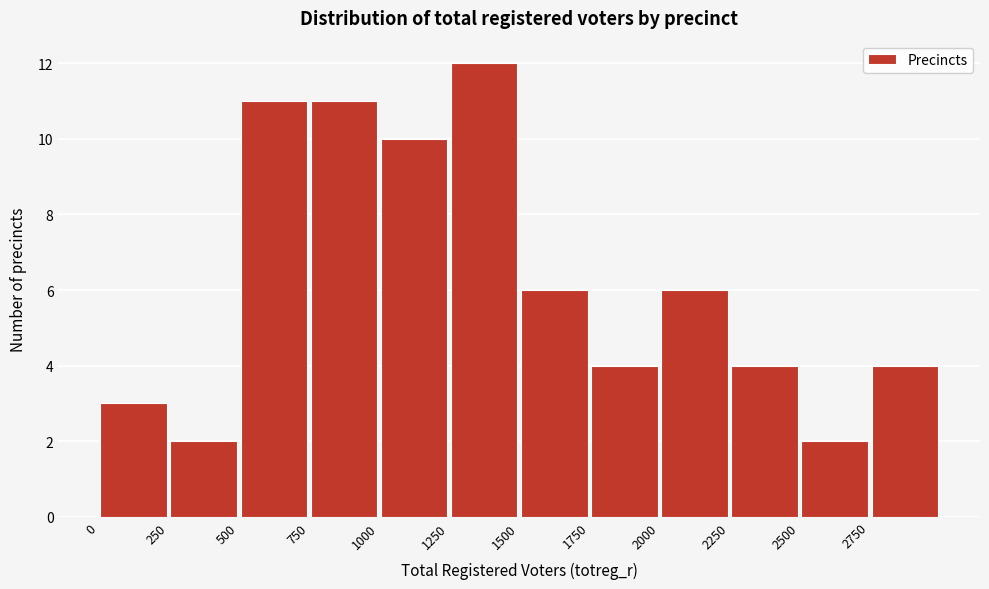

Reading left to right, list every bar in this chart as the range it spans on the x-axis followed by its height. The values are not printed on the chart, so give them approximately, as read against the axis.

0 to 250: 3
250 to 500: 2
500 to 750: 11
750 to 1000: 11
1000 to 1250: 10
1250 to 1500: 12
1500 to 1750: 6
1750 to 2000: 4
2000 to 2250: 6
2250 to 2500: 4
2500 to 2750: 2
2750 to 3000: 4